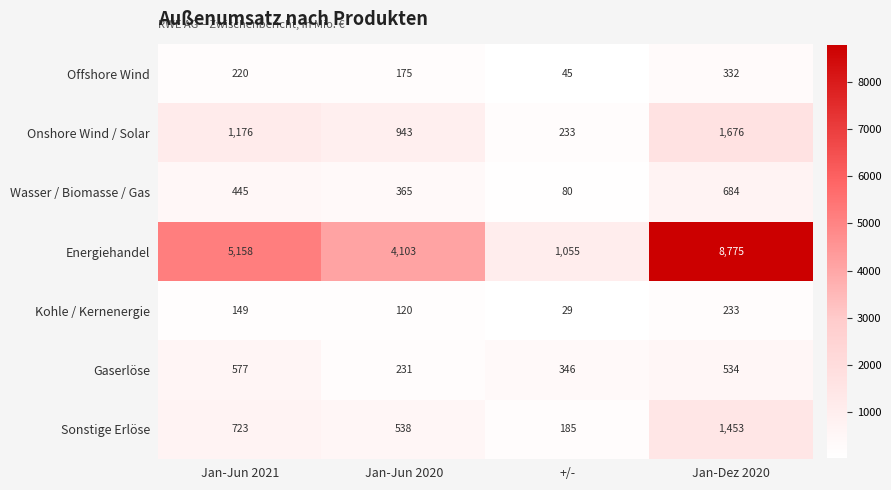

What is the total value across all series at +/-?

1973